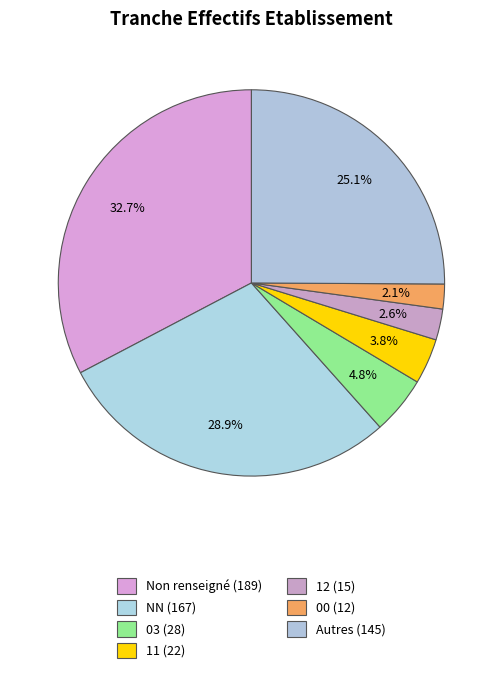

How many segments does this pie chart have?

7